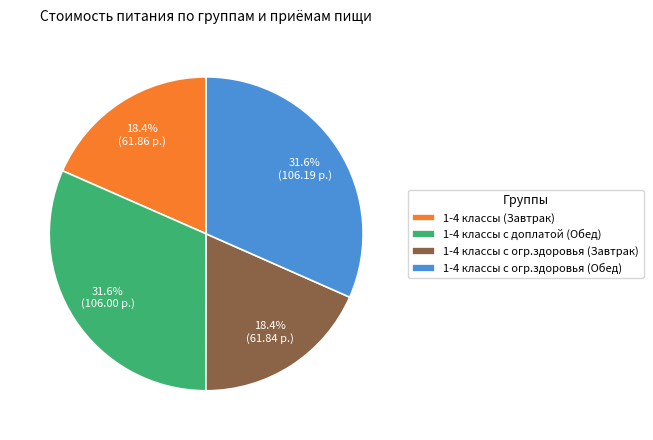

To the nearest percent, what portion does 1-4 классы (Завтрак) represent?

18%